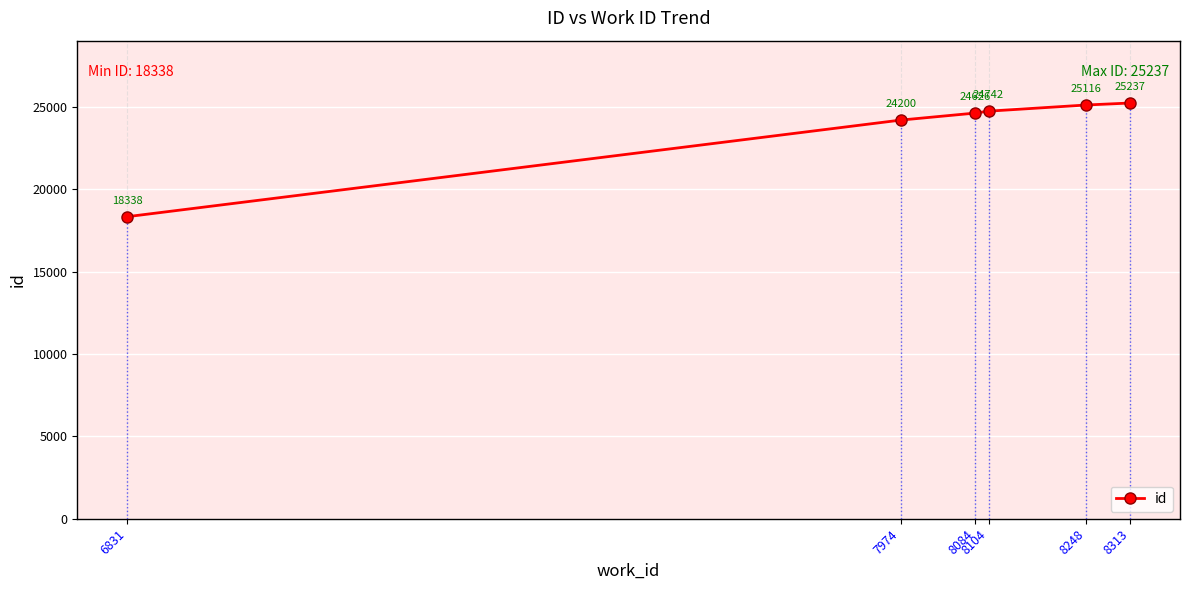

What is the smallest value displayed?

18338